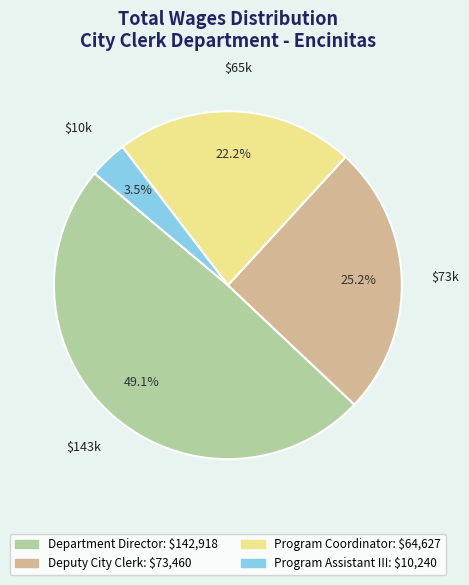

What percentage do Department Director and Program Coordinator together represent?

71.3%